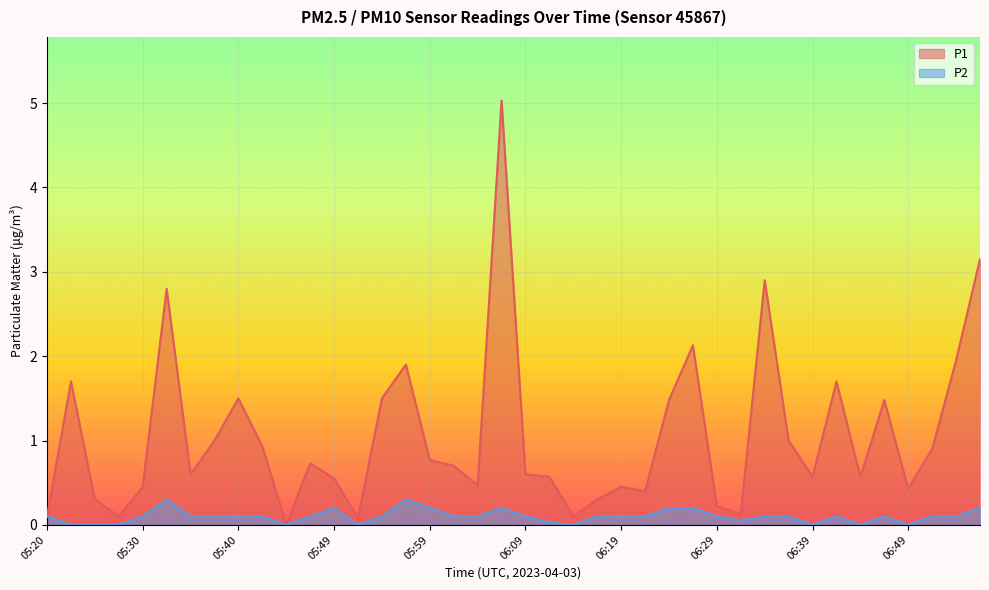

True or false: P1 and P2 cross at least once.

False